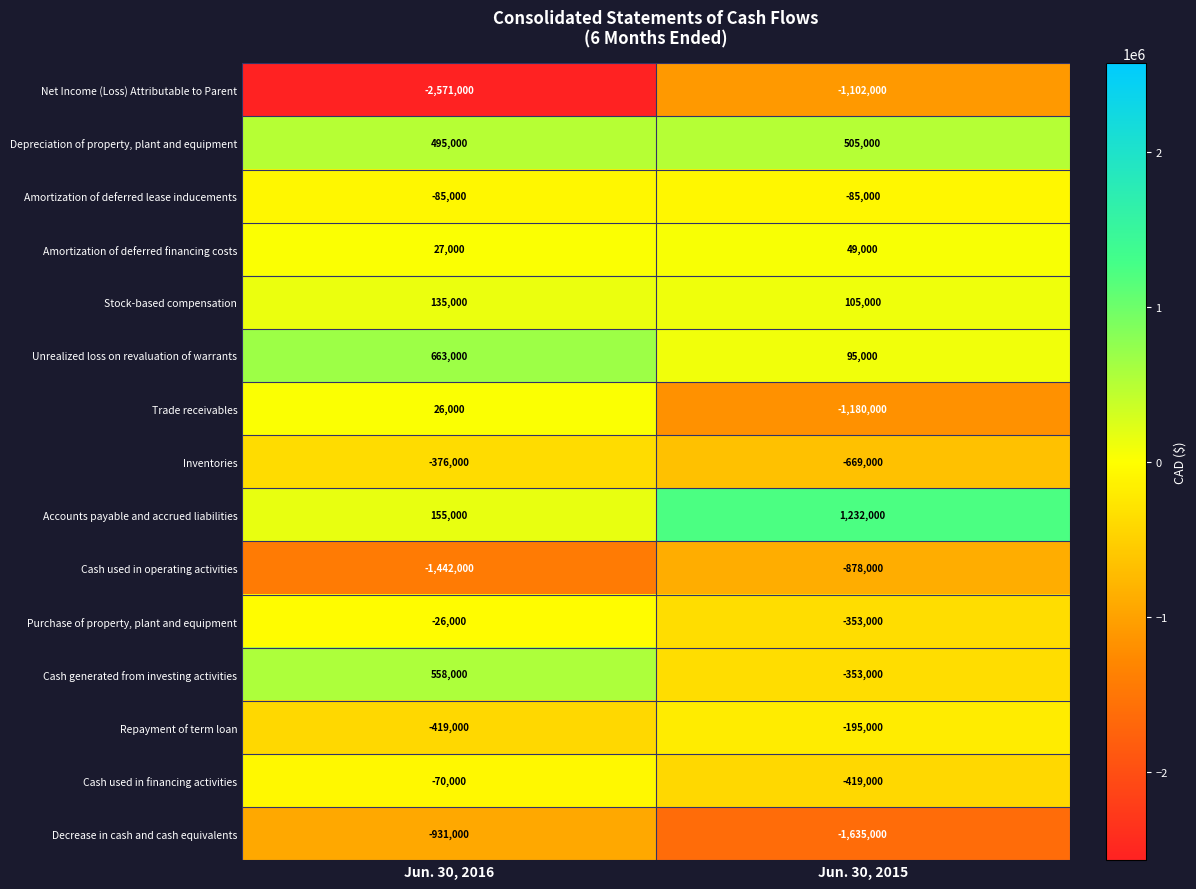

Which series has the largest range (max minus min)?

Net Income (Loss) Attributable to Parent